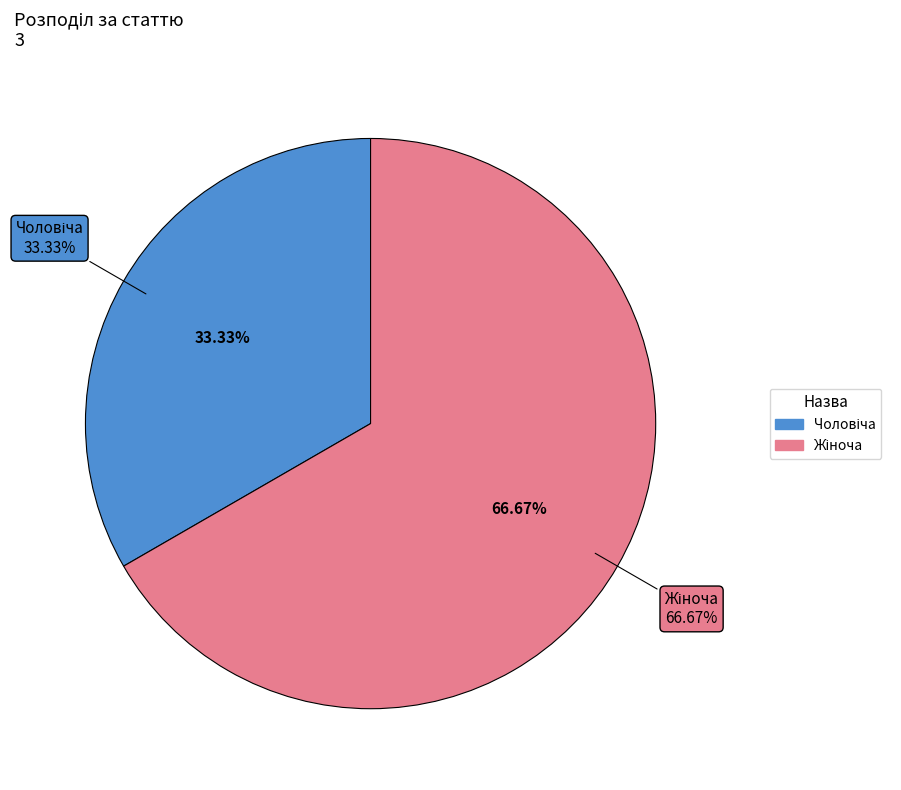

To the nearest percent, what percentage of the pie is Чоловіча?

33%